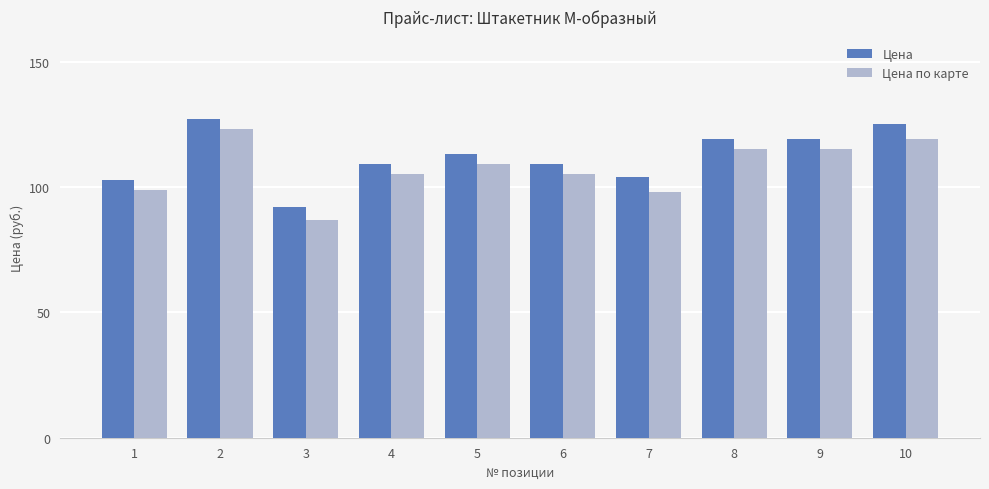

Which label corresponds to the largest value in the chart?

2